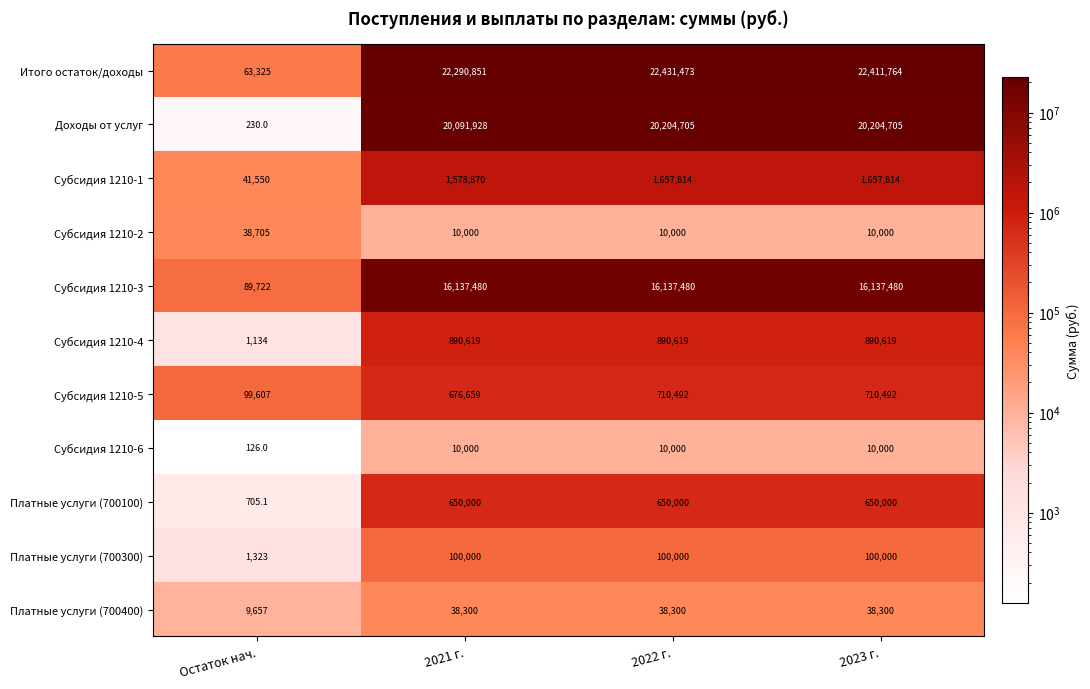

What is the sum of all Субсидия 1210-1 values?

4936048.0